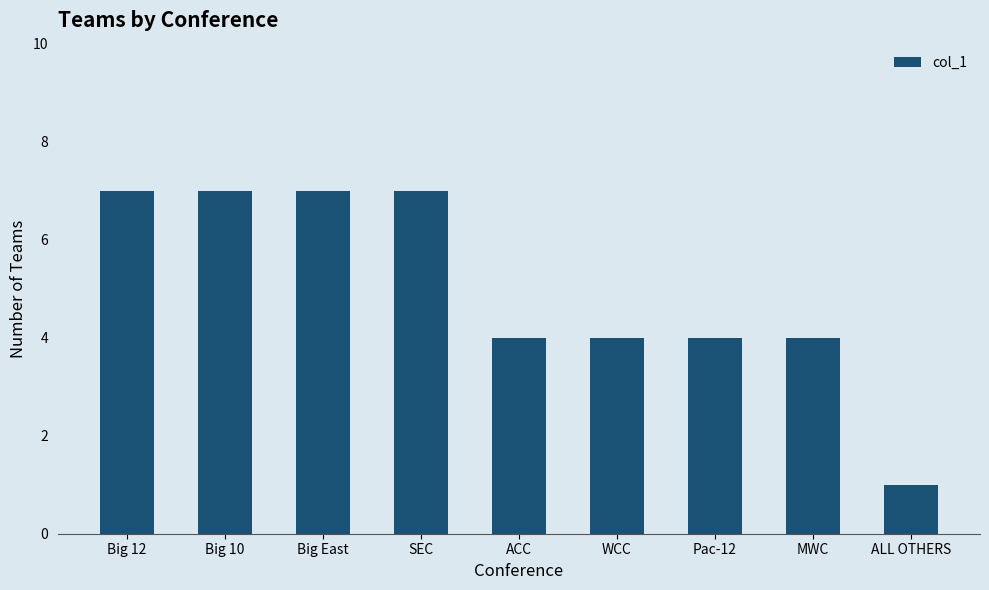

What is the label of the 1st bar from the right?

ALL OTHERS